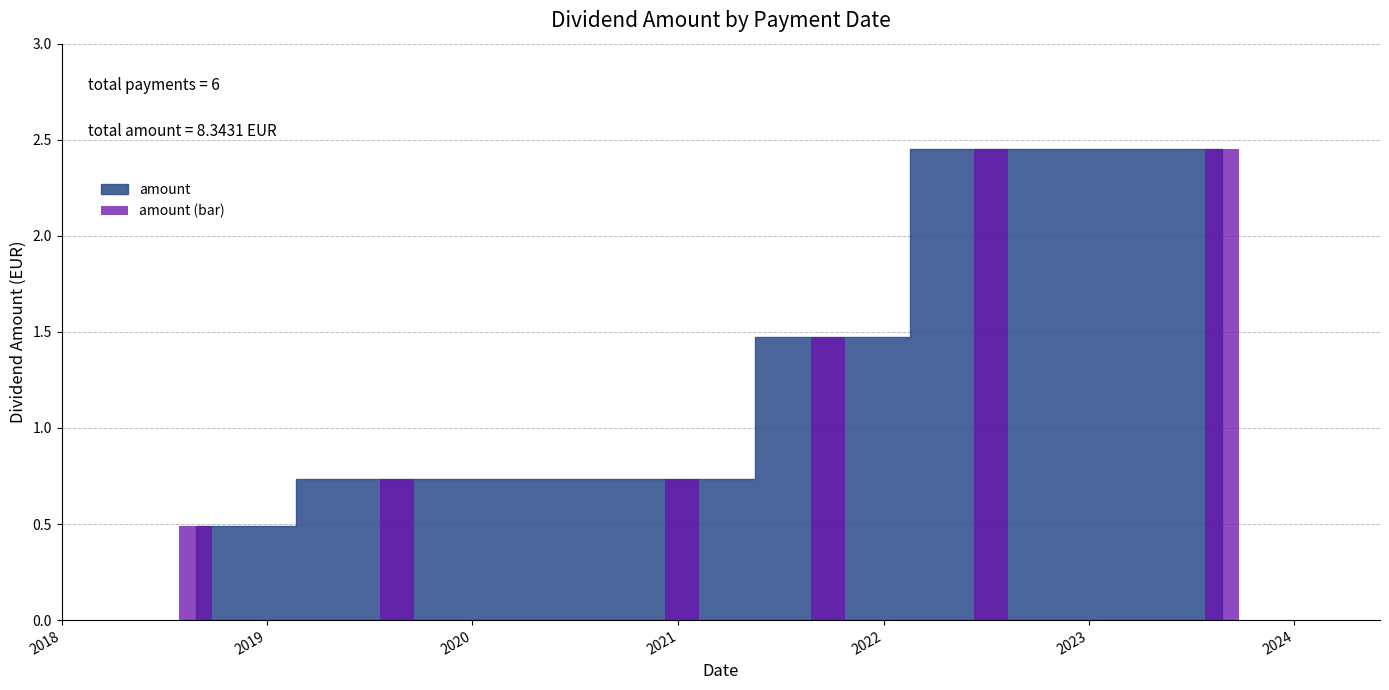

What is the difference between the second highest and minimum values?

2.0